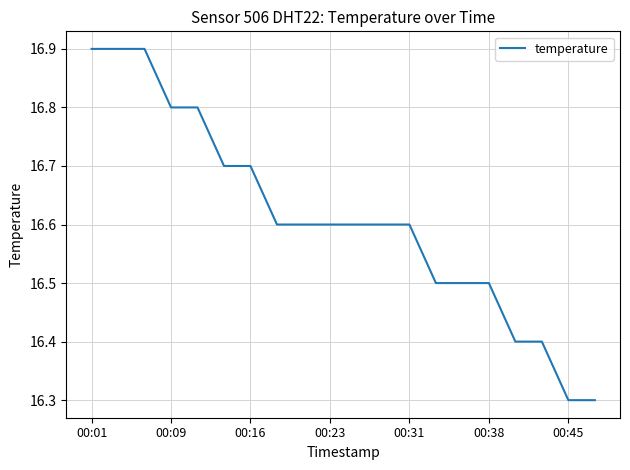

What is the smallest value displayed?

16.3